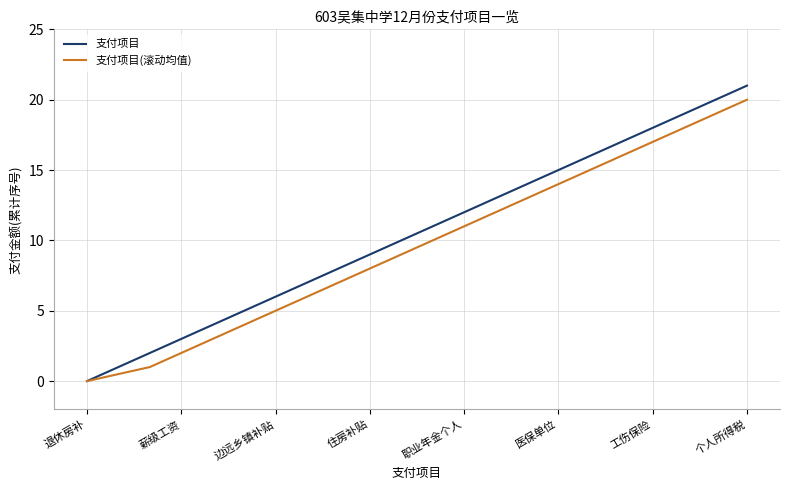

What is the maximum value shown in the chart?

21.0